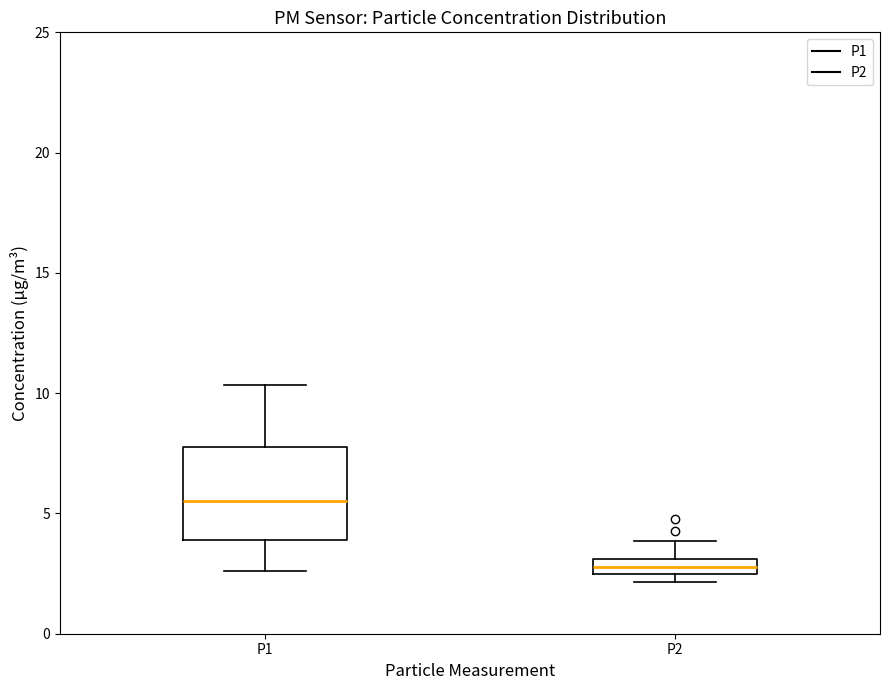

Which box is the tallest, from its lower edge to its upper edge?

P1